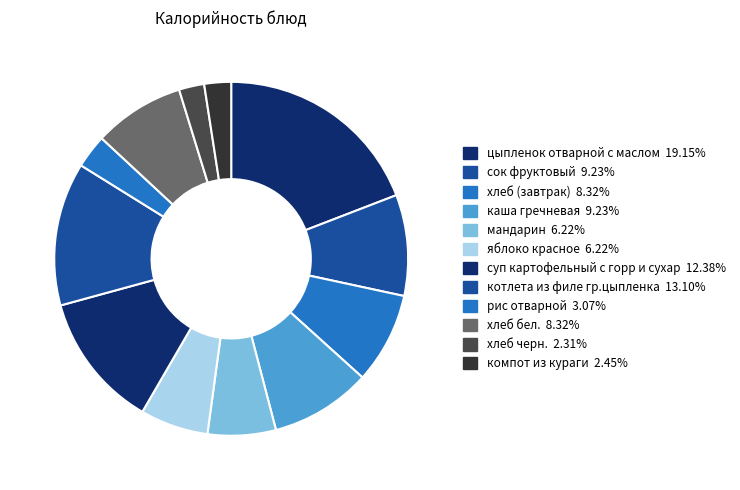

Count the number of slices in the pie.

12